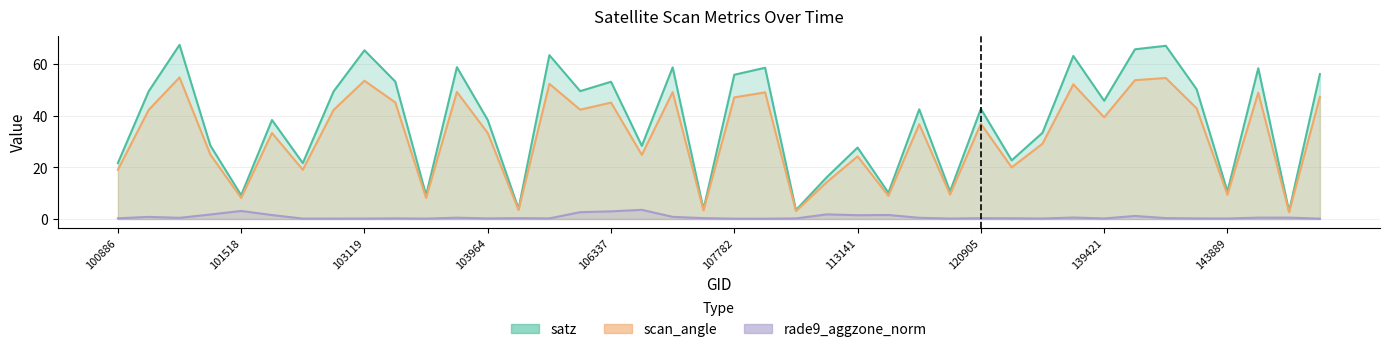

What is the difference between the highest and lowest values at 104439?

63.2